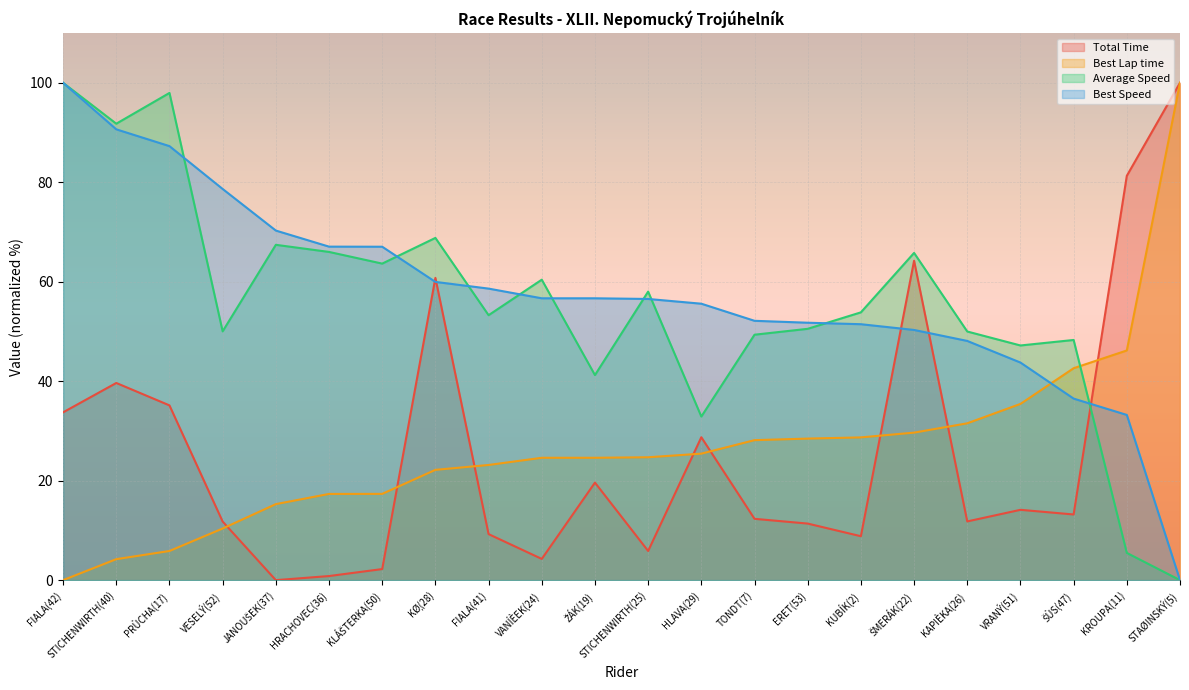

Where is Best Lap time nearest to the value 49?

KROUPA(11)